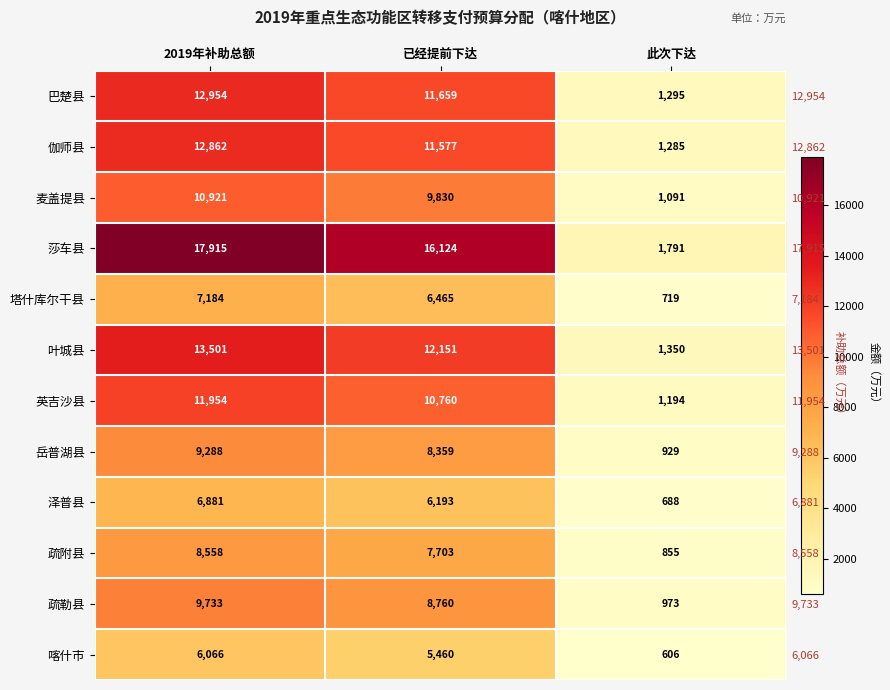

At how many categories does at least one series exceed 13015?

2